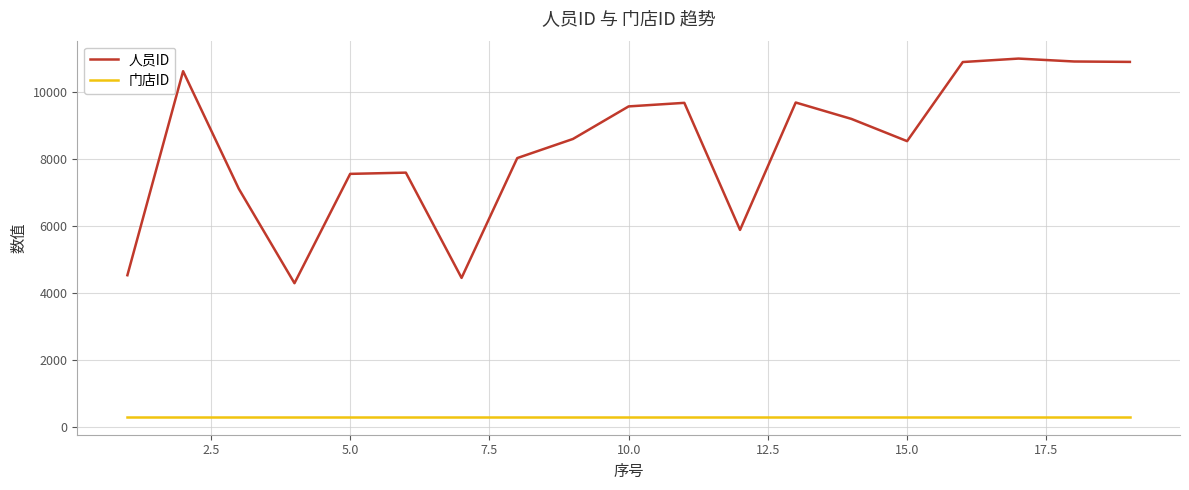

What is the difference between the maximum and minimum values in the 人员ID series?

6698